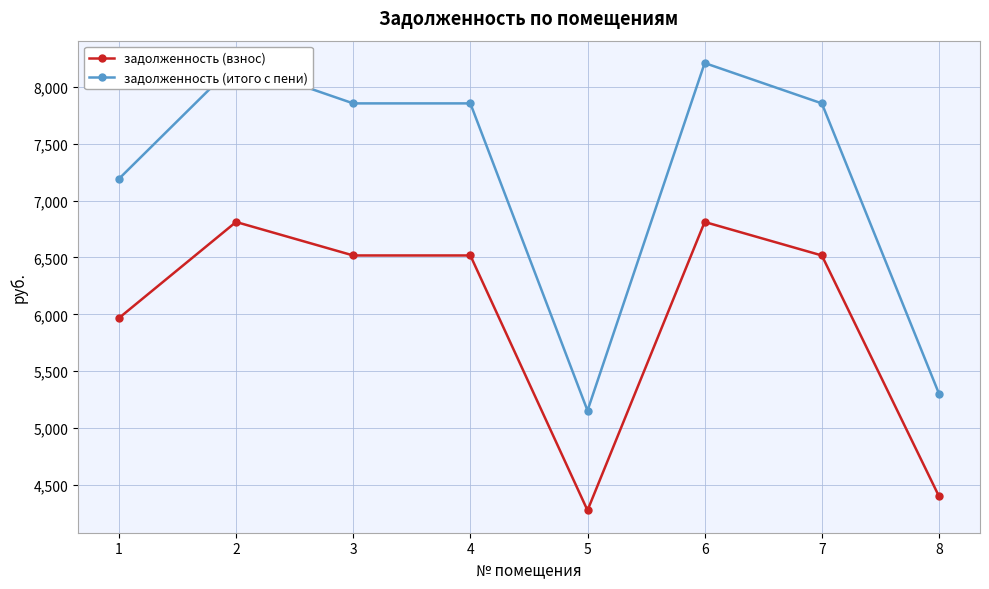

Is the value of задолженность (итого с пени) at 2 greater than the value of задолженность (взнос) at 2?

Yes